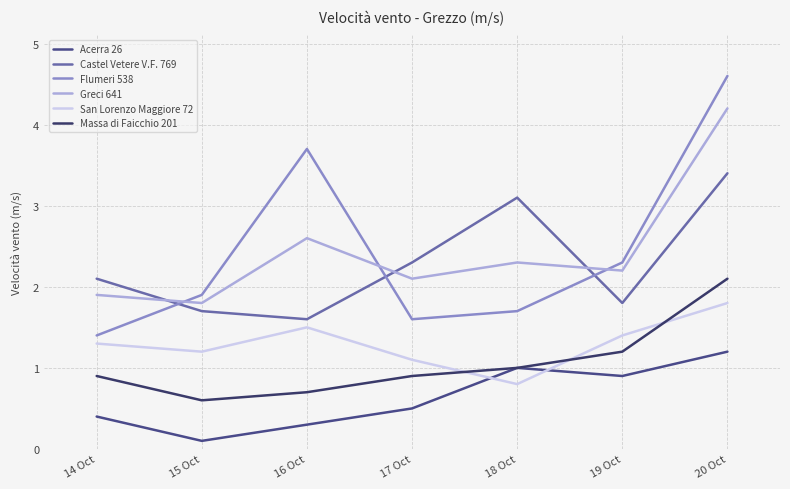

List the labels in order of San Lorenzo Maggiore 72 value, smallest first.

18 Oct, 17 Oct, 15 Oct, 14 Oct, 19 Oct, 16 Oct, 20 Oct